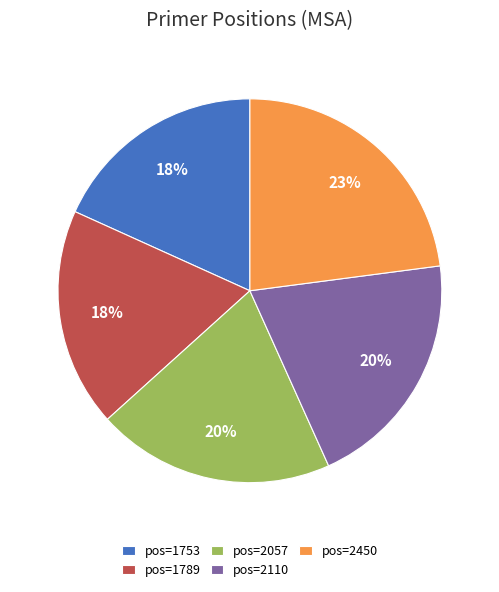

True or false: pos=1789 accounts for 18% of the total.

True